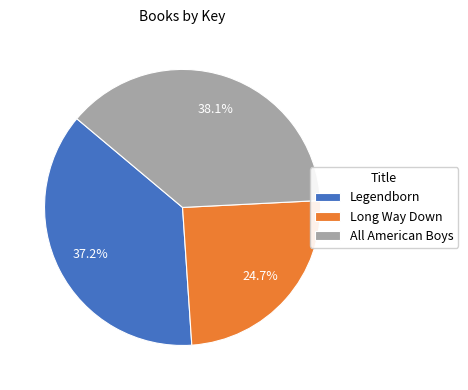

True or false: Long Way Down accounts for 25% of the total.

True